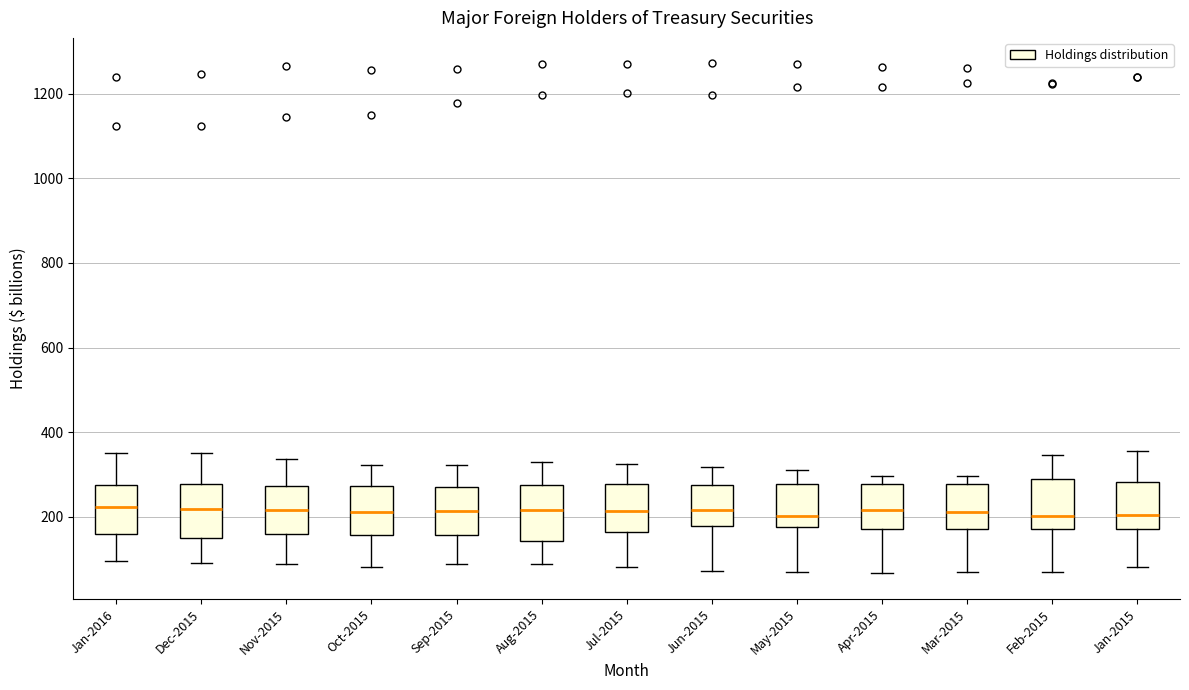

Reading left to right, read every box against the y-axis: the position of its median line, the range the box covers, and the ends of its whiskers. The values are not printed on the chart, so give them approximately, as read against the axis.

Jan-2016: median 220, box 160 to 280, whiskers 100 to 360
Dec-2015: median 220, box 160 to 280, whiskers 100 to 360
Nov-2015: median 220, box 160 to 280, whiskers 80 to 340
Oct-2015: median 220, box 160 to 280, whiskers 80 to 320
Sep-2015: median 220, box 160 to 280, whiskers 80 to 320
Aug-2015: median 220, box 140 to 280, whiskers 80 to 320
Jul-2015: median 220, box 160 to 280, whiskers 80 to 320
Jun-2015: median 220, box 180 to 280, whiskers 80 to 320
May-2015: median 200, box 180 to 280, whiskers 80 to 320
Apr-2015: median 220, box 180 to 280, whiskers 60 to 300
Mar-2015: median 220, box 180 to 280, whiskers 60 to 300
Feb-2015: median 200, box 180 to 280, whiskers 60 to 340
Jan-2015: median 200, box 180 to 280, whiskers 80 to 360